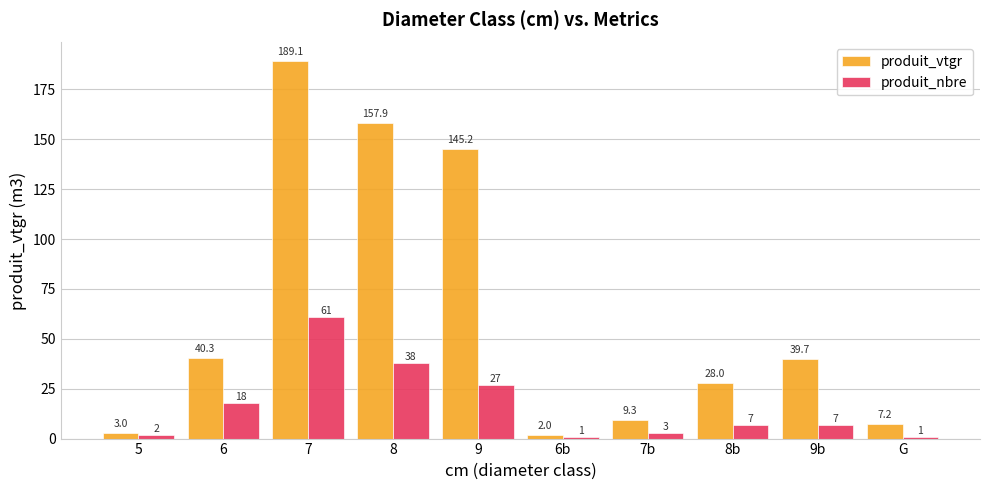

List the series in order of their overall mean, lowest first.

produit_nbre, produit_vtgr